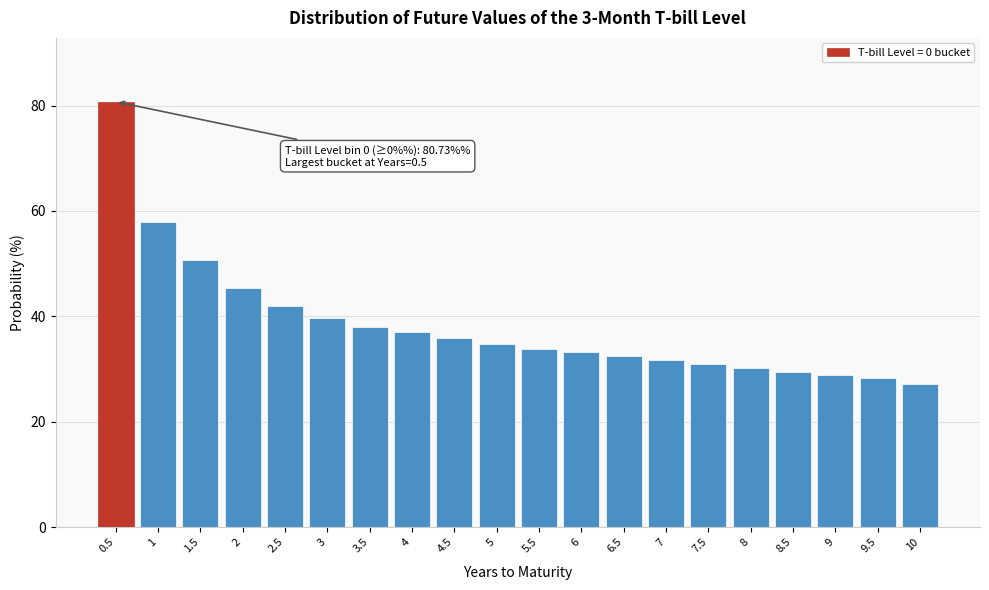

What value does the data have at 10?

27.2